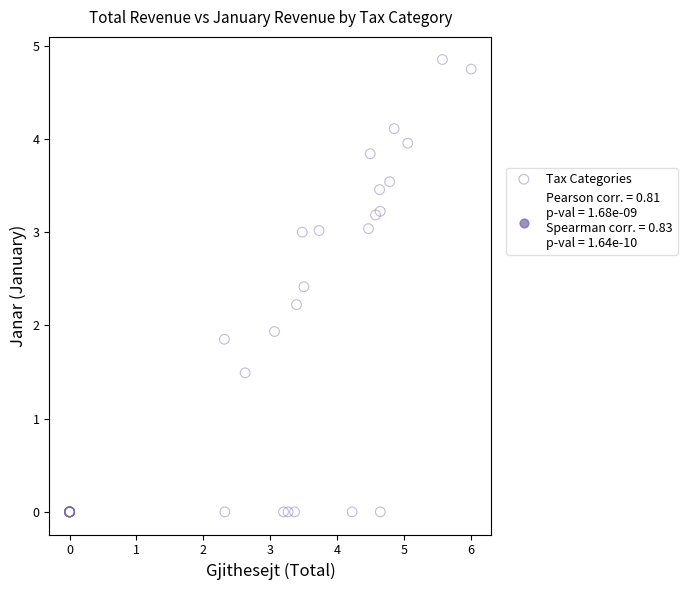

What Y value in the scatter plot is closest to 2?

1.9